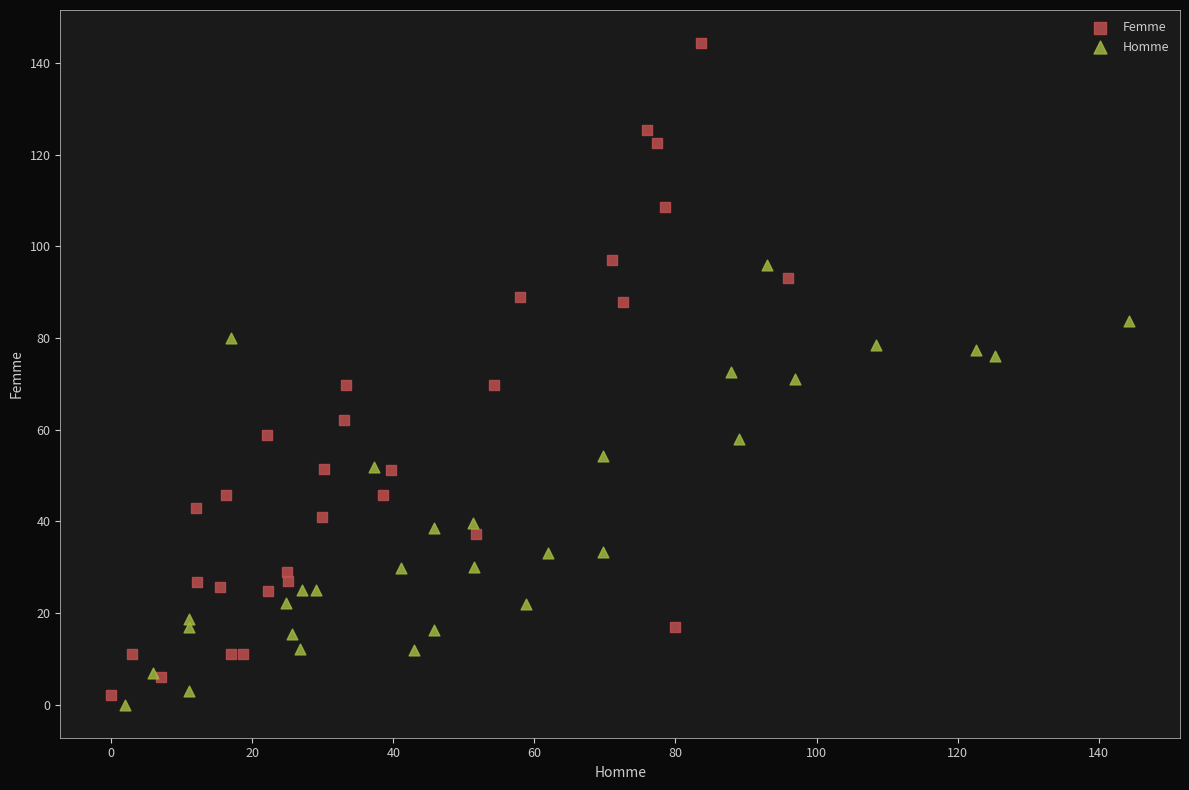

Which series contains the highest Y value?

Femme